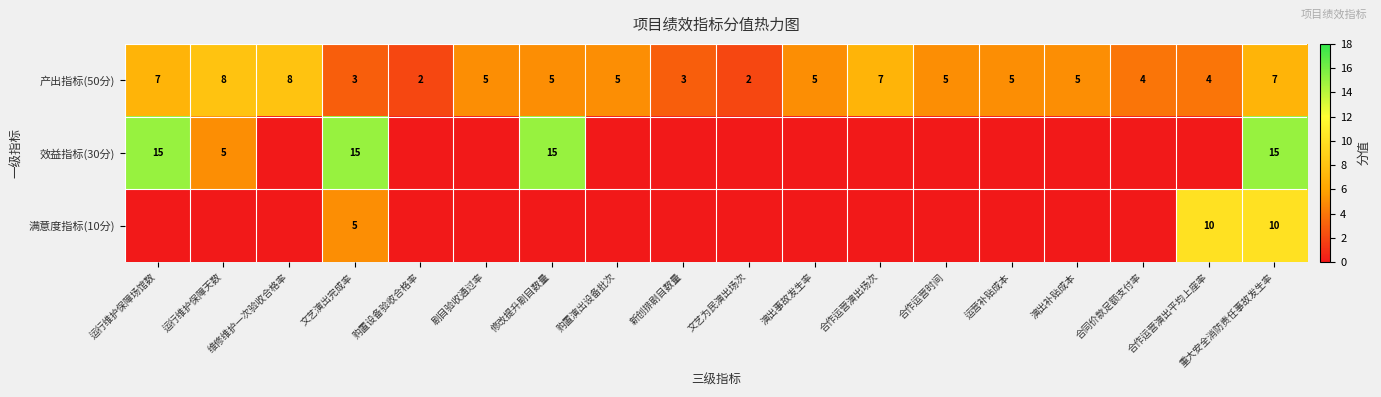

At which category is the sum across all series the highest?

重大安全消防责任事故发生率